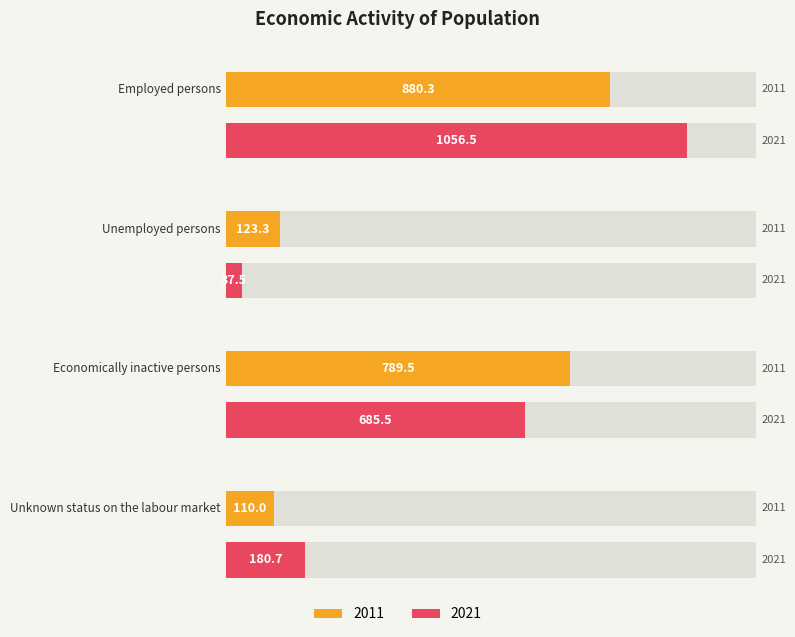

What is the difference between the second highest and minimum values in the 2011 series?

679.5